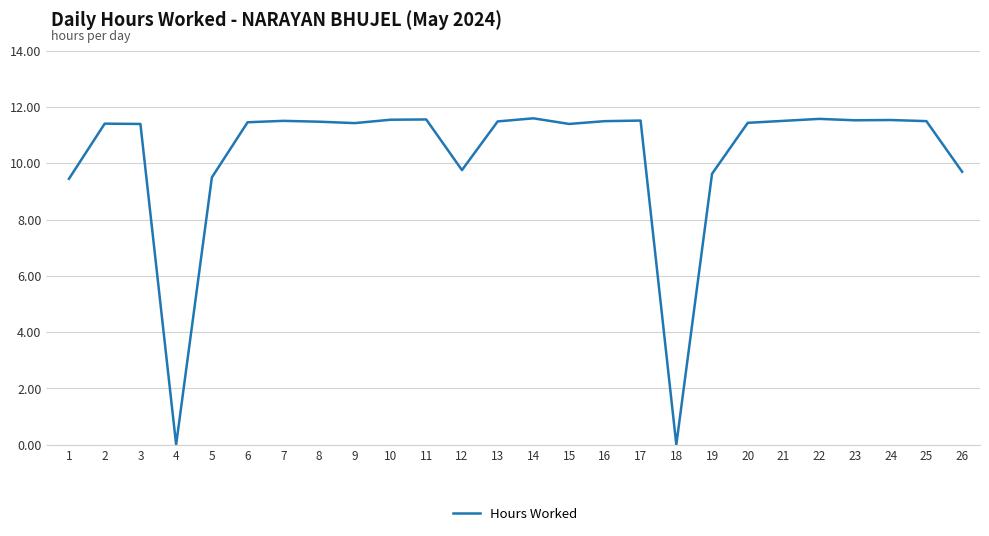

Is this an area chart (filled region under the line)?

No